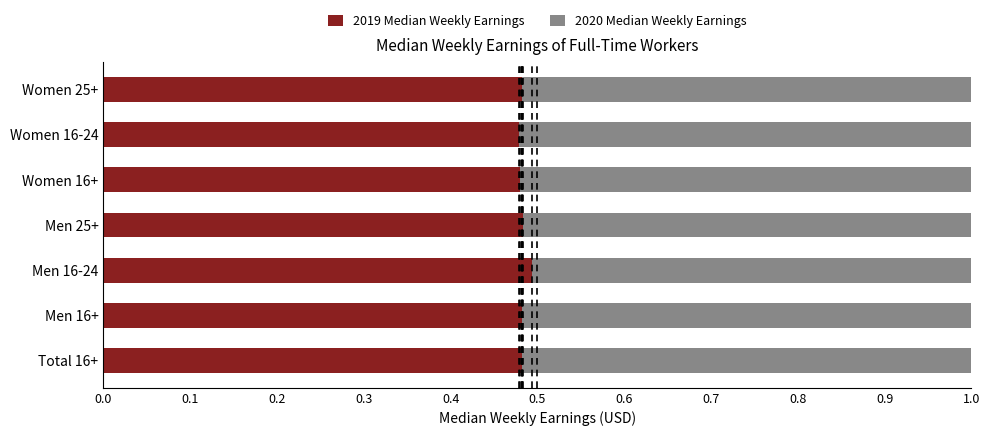

How many 2019 Median Weekly Earnings values are between 0 and 1?

7